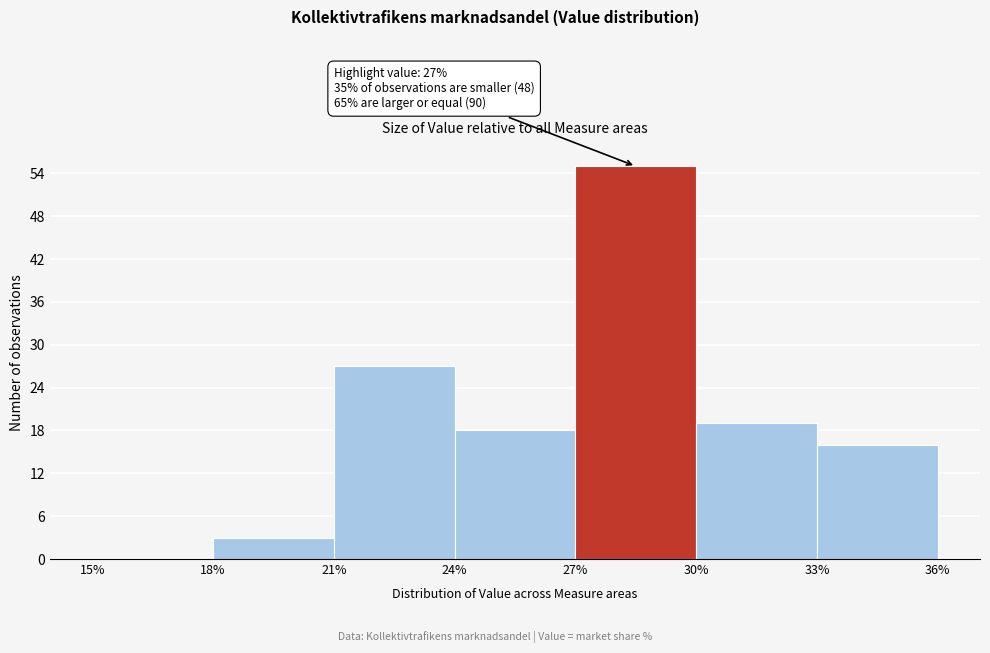

Over which range of the x-axis is the bar tallest?

27% to 30%